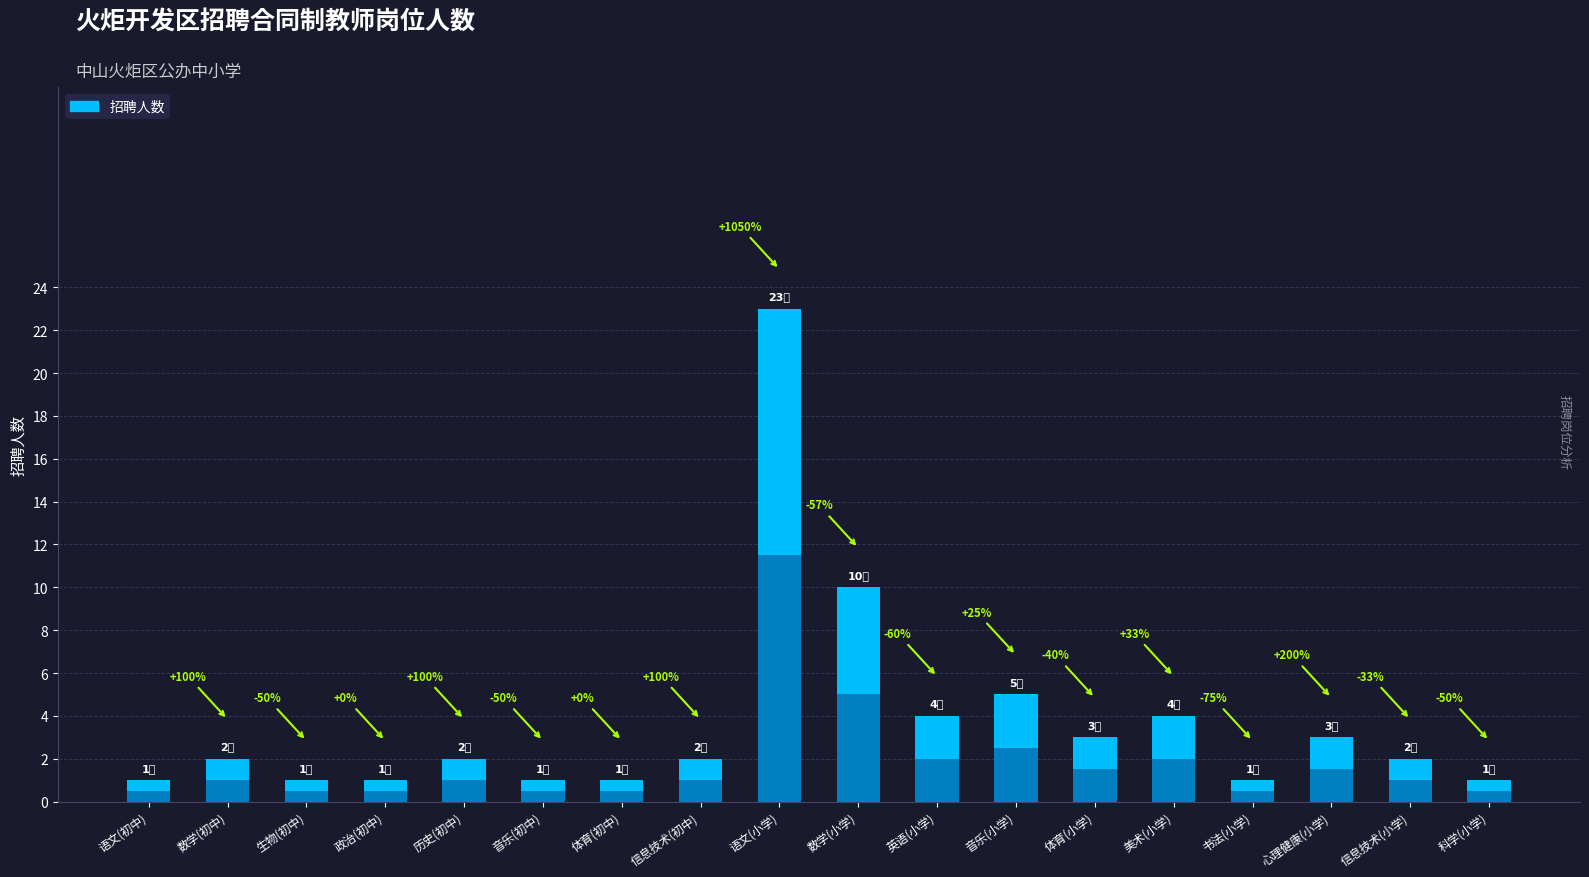

What is the label of the 13th bar from the left?

体育(小学)